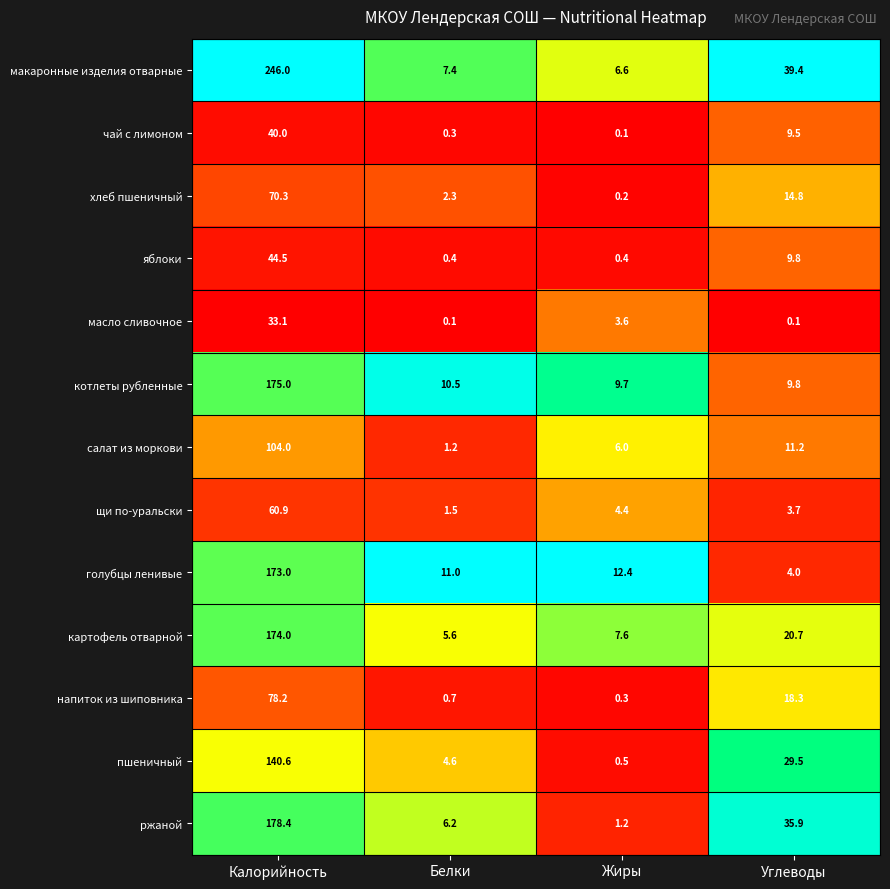

Which series has the largest total across all categories?

макаронные изделия отварные